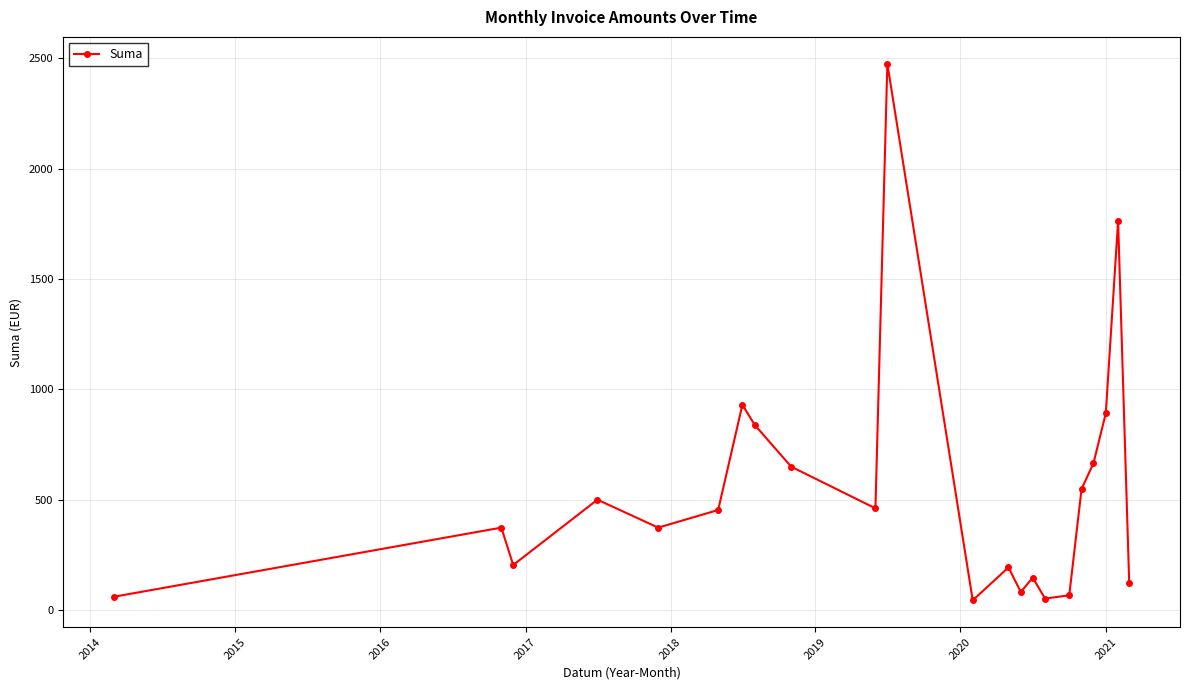

What is the value of the 4th point from the left?

500.0